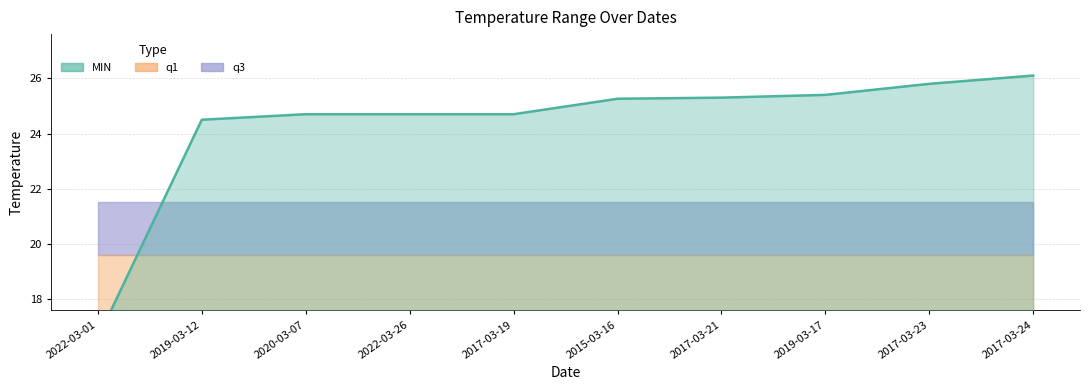

True or false: MIN has more than 0 interior local peaks.

False